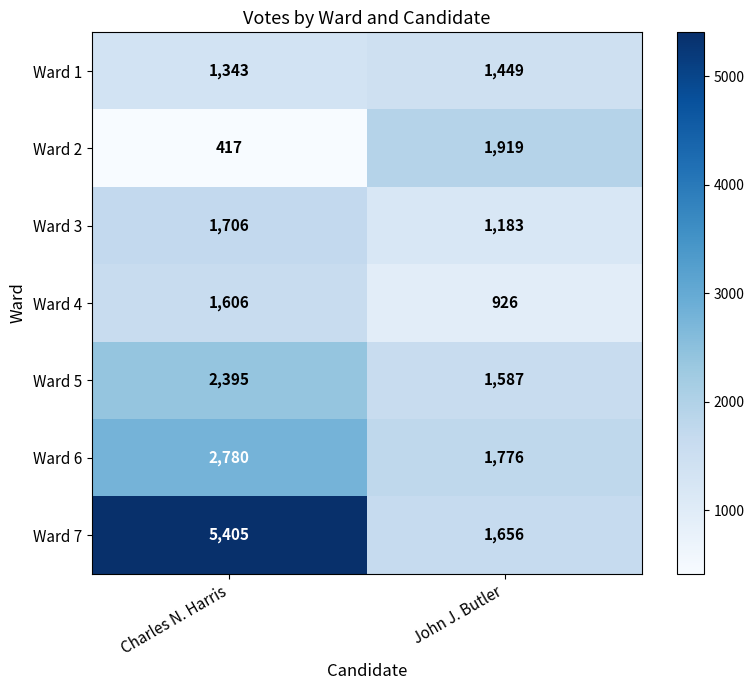

Which series changed the most between Charles N. Harris and John J. Butler?

Ward 7